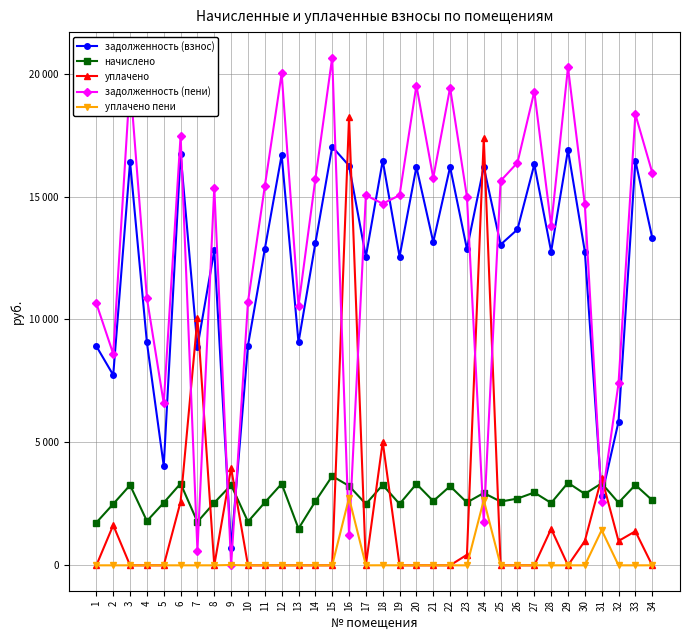

What is the difference between the second highest and second lowest values in the задолженность (взнос) series?

14072.2